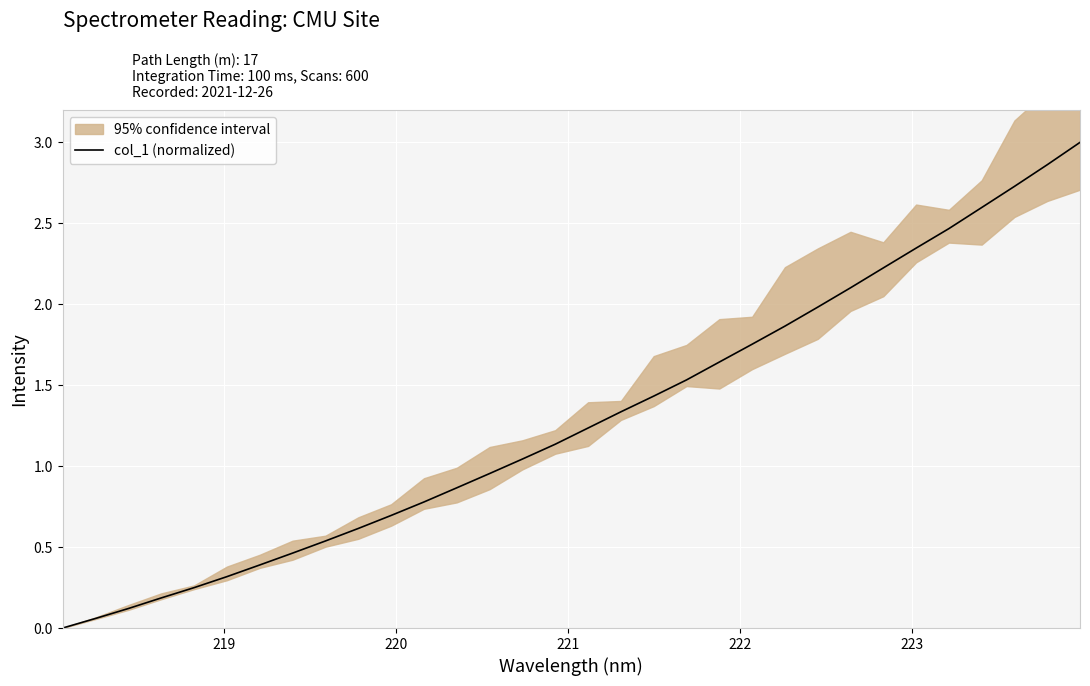

Is this an area chart (filled region under the line)?

No